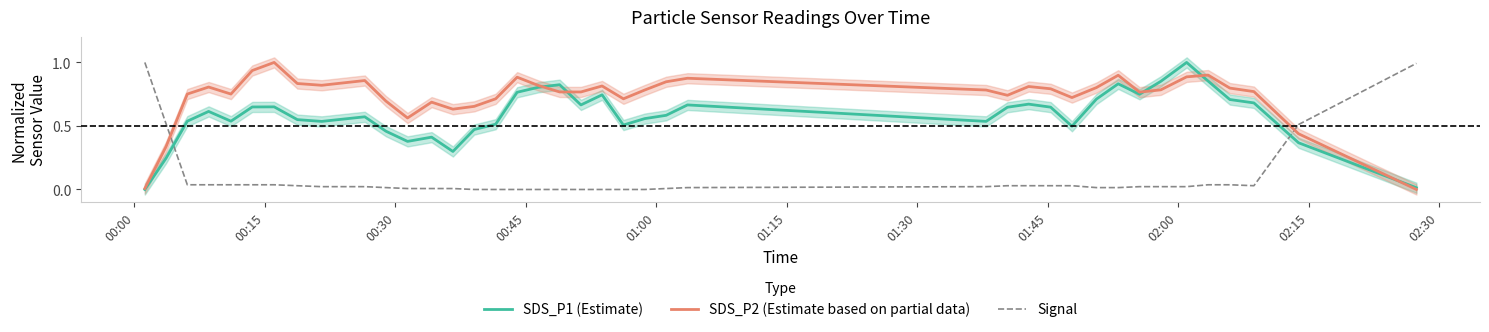

True or false: SDS_P2 (Estimate based on partial data) and Signal cross at least once.

True